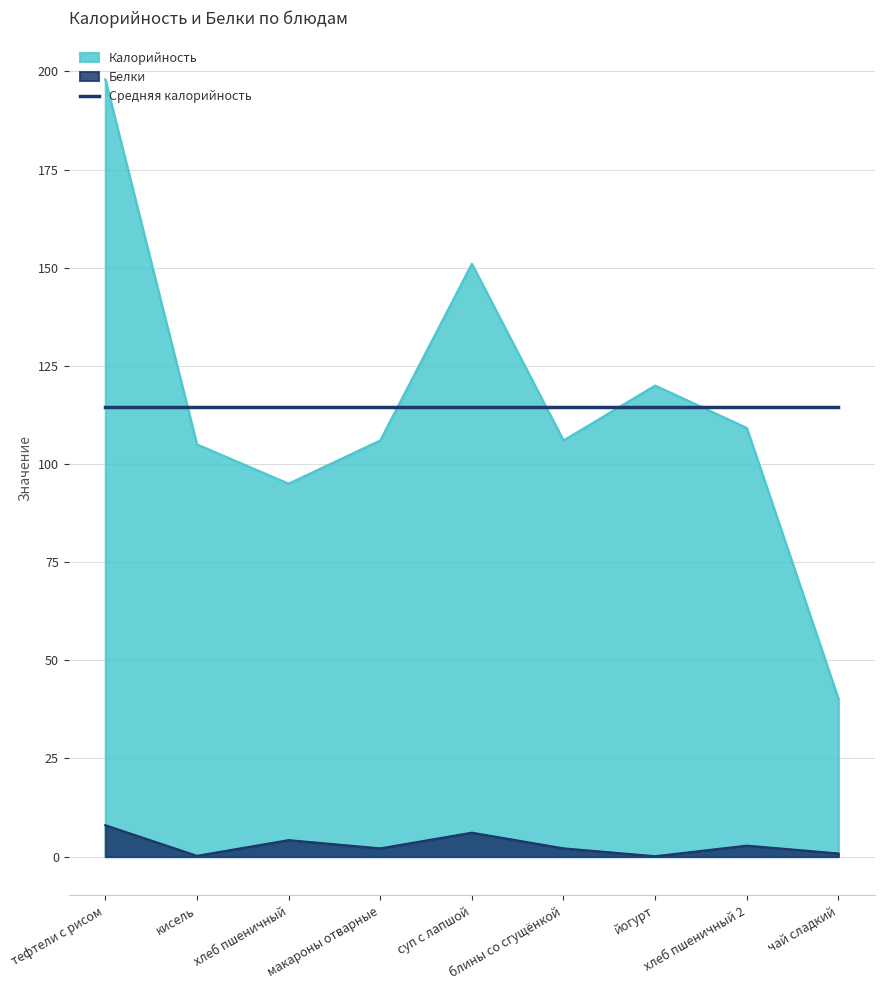

Is it true that Белки equals 2.1 at макароны отварные?

True